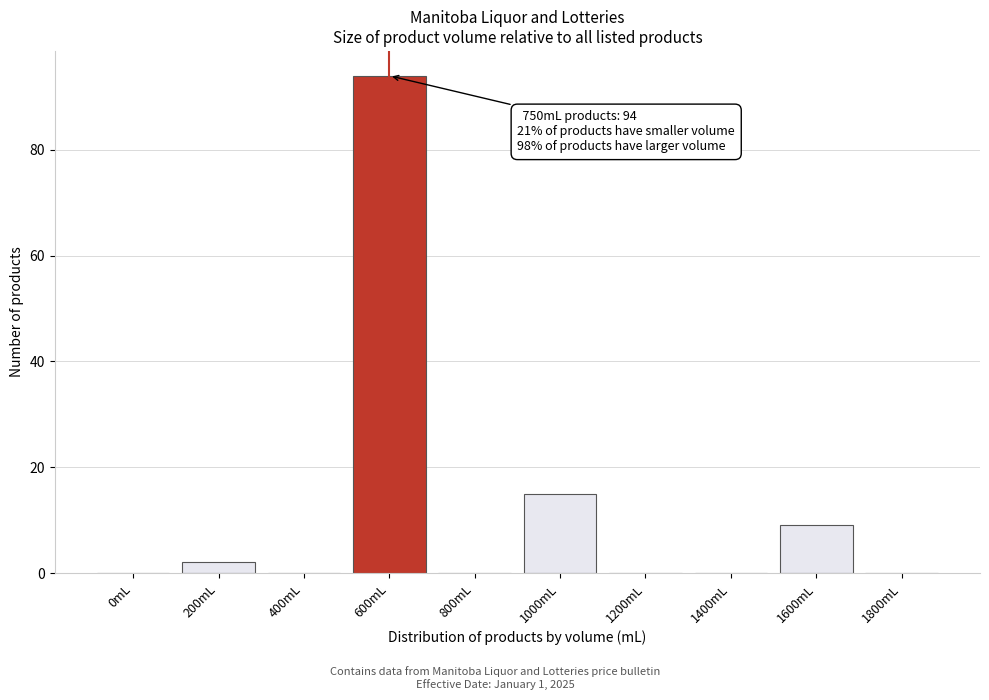

Reading right to left, what are all the values shown in this chart?

1800mL=0	1600mL=9	1400mL=0	1200mL=0	1000mL=15	800mL=0	600mL=94	400mL=0	200mL=2	0mL=0